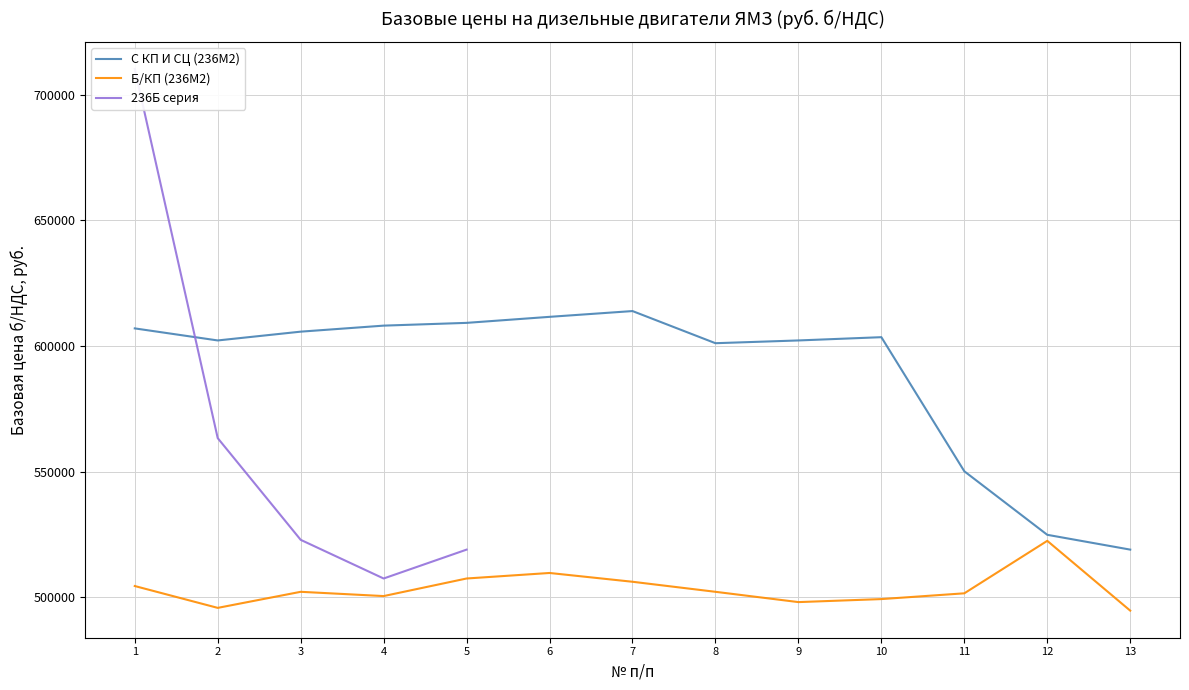

What is the maximum value for Б/КП (236М2)?

522400